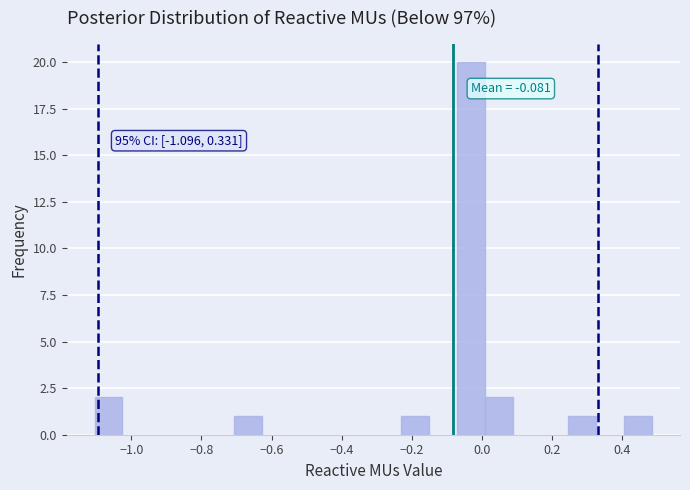

Read against the x-axis, roughly where is the centre of the tallest bar?

-0.04